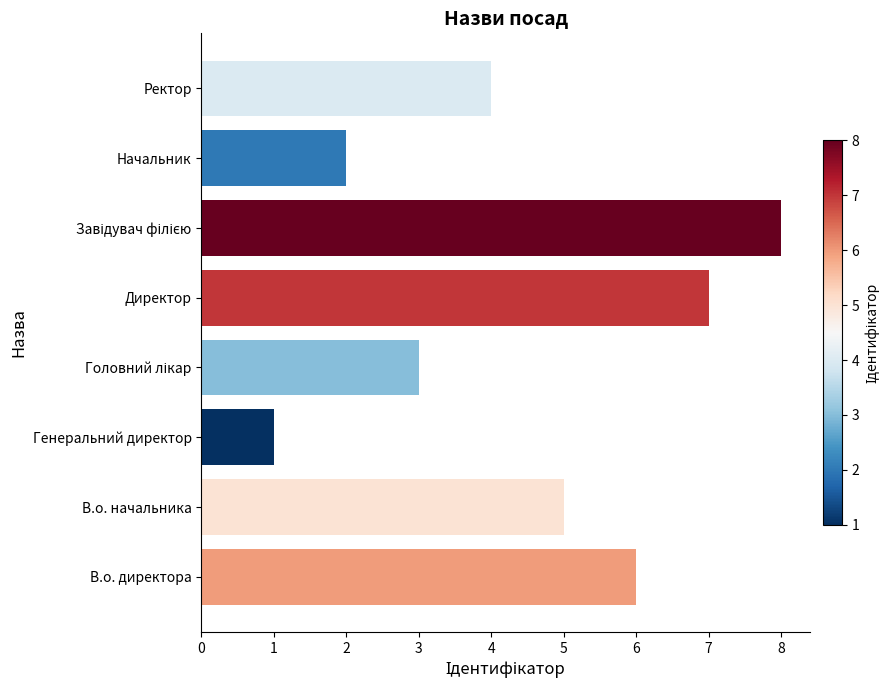

Which label corresponds to the smallest value in the chart?

Генеральний директор